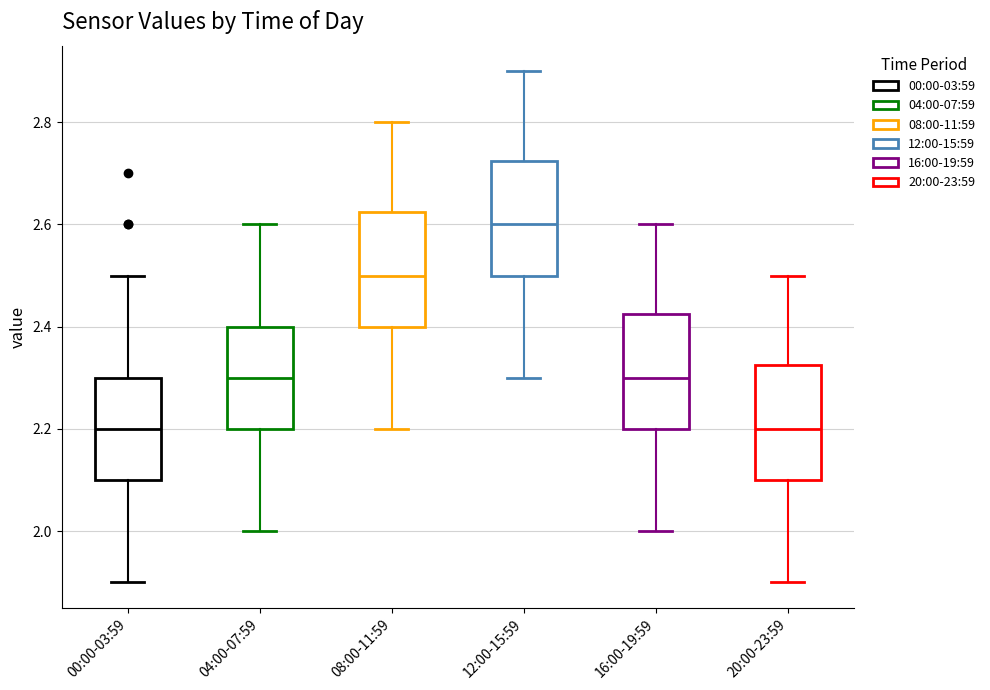

Reading left to right, transcribe this box plot: for each box, give where its median line is, the range the box spans, and where its two whiskers end, as read against the y-axis. The values are not printed on the chart, so give them approximately, as read against the axis.

00:00-03:59: median 2.20, box 2.10 to 2.30, whiskers 1.90 to 2.50
04:00-07:59: median 2.30, box 2.20 to 2.40, whiskers 2.00 to 2.60
08:00-11:59: median 2.50, box 2.40 to 2.62, whiskers 2.20 to 2.80
12:00-15:59: median 2.60, box 2.50 to 2.72, whiskers 2.30 to 2.90
16:00-19:59: median 2.30, box 2.20 to 2.42, whiskers 2.00 to 2.60
20:00-23:59: median 2.20, box 2.10 to 2.32, whiskers 1.90 to 2.50